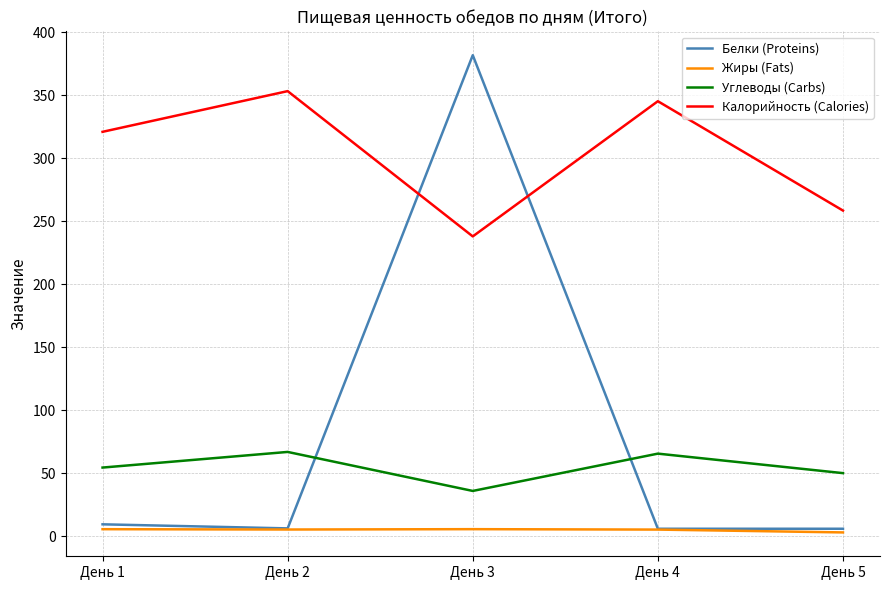

Which label corresponds to the largest value in the chart?

День 3